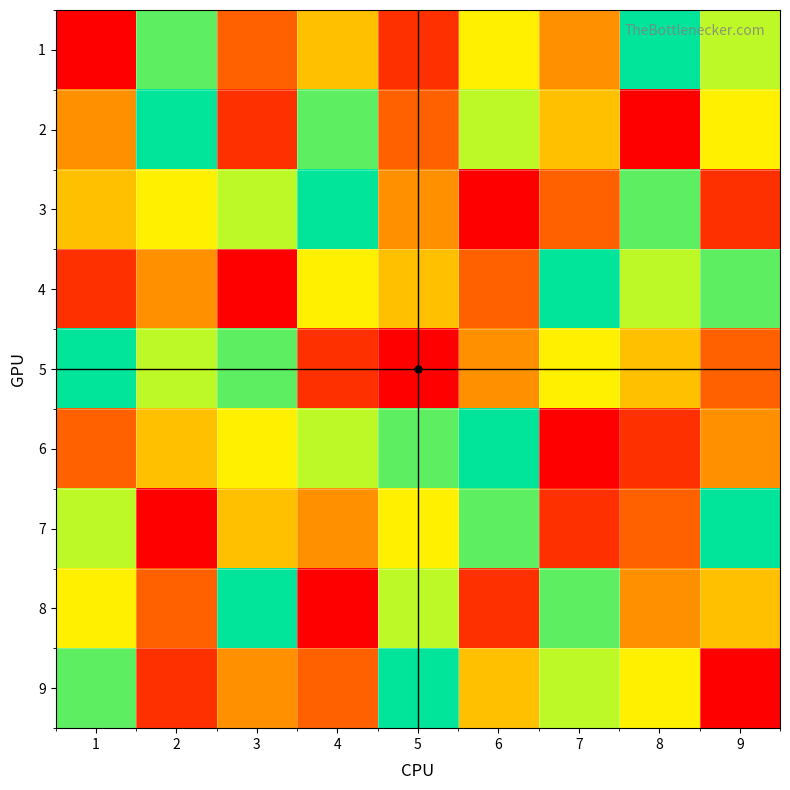

Reading right to left, transcribe all the data shown in this chart.

1: 9=7	8=9	7=4	6=6	5=2	4=5	3=3	2=8	1=1
2: 9=6	8=1	7=5	6=7	5=3	4=8	3=2	2=9	1=4
3: 9=2	8=8	7=3	6=1	5=4	4=9	3=7	2=6	1=5
4: 9=8	8=7	7=9	6=3	5=5	4=6	3=1	2=4	1=2
5: 9=3	8=5	7=6	6=4	5=1	4=2	3=8	2=7	1=9
6: 9=4	8=2	7=1	6=9	5=8	4=7	3=6	2=5	1=3
7: 9=9	8=3	7=2	6=8	5=6	4=4	3=5	2=1	1=7
8: 9=5	8=4	7=8	6=2	5=7	4=1	3=9	2=3	1=6
9: 9=1	8=6	7=7	6=5	5=9	4=3	3=4	2=2	1=8